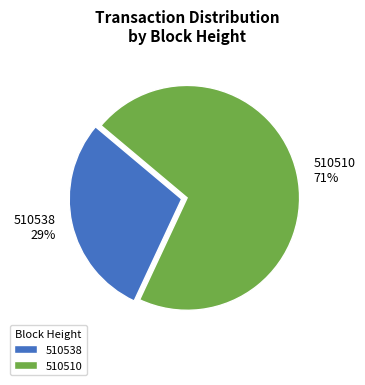

Is it true that 510538 is 22% of the pie?

False